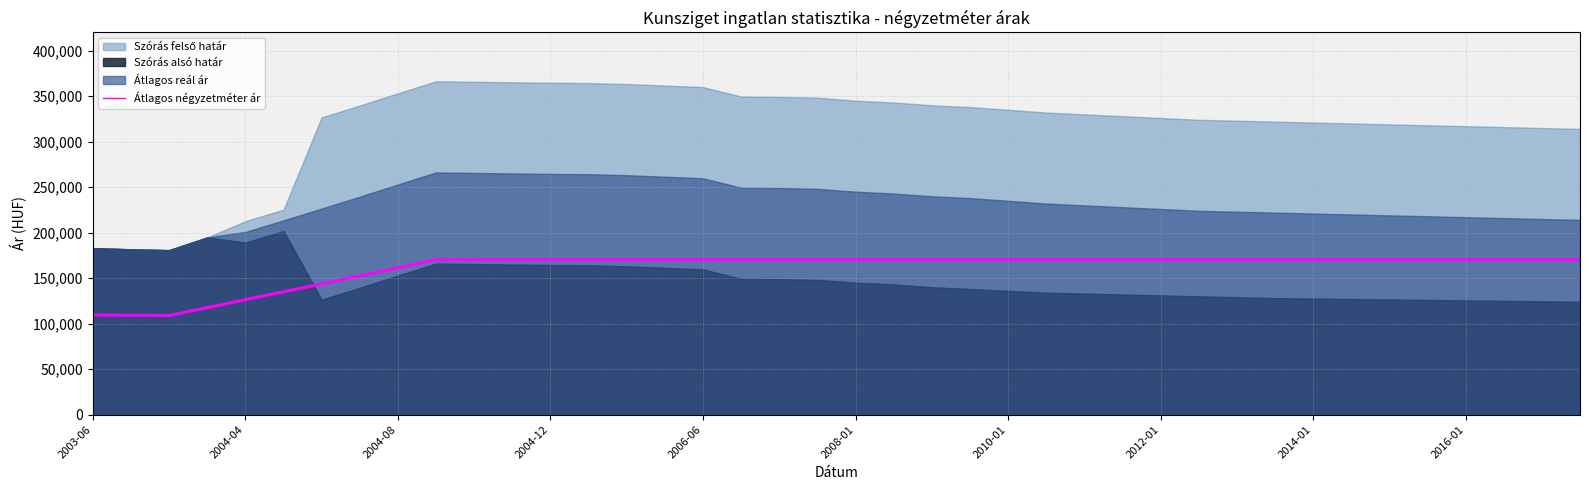

How many lines are shown in the chart?

1